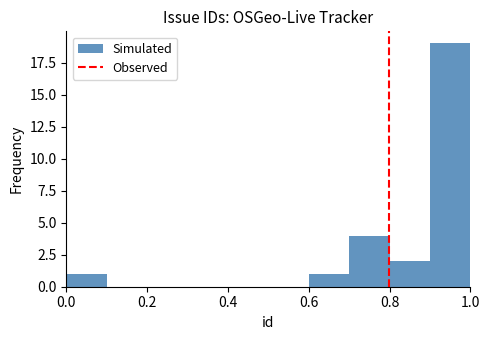

Reading left to right, transcribe this chart: for each bar, give the range it covers on the x-axis and its height. The values are not printed on the chart, so give them approximately, as read against the axis.

0.0 to 0.1: 1
0.1 to 0.2: 0
0.2 to 0.3: 0
0.3 to 0.4: 0
0.4 to 0.5: 0
0.5 to 0.6: 0
0.6 to 0.7: 1
0.7 to 0.8: 4
0.8 to 0.9: 2
0.9 to 1.0: 19